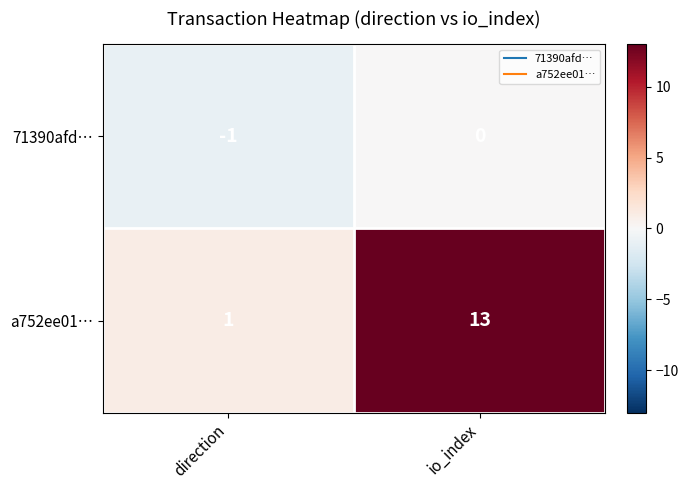

At which label is 71390afd… closest to 0?

io_index